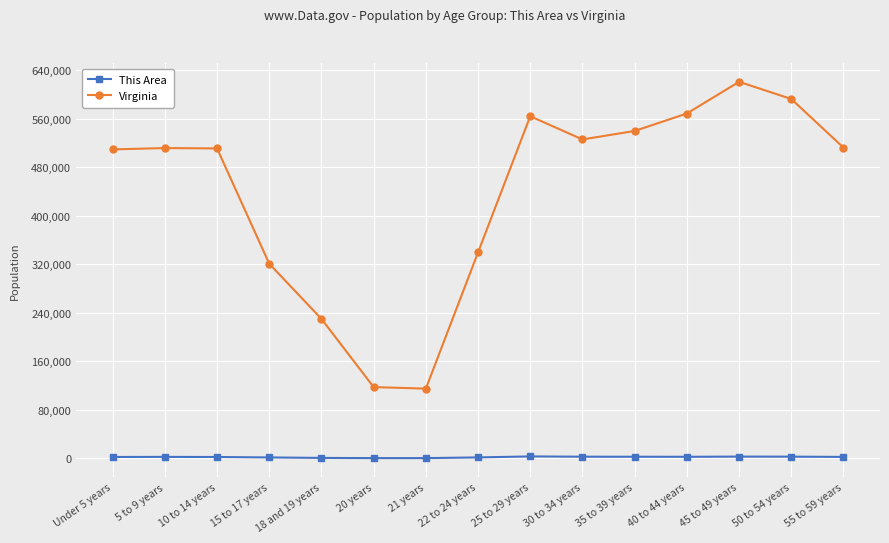

What is the greatest value displayed?

621155